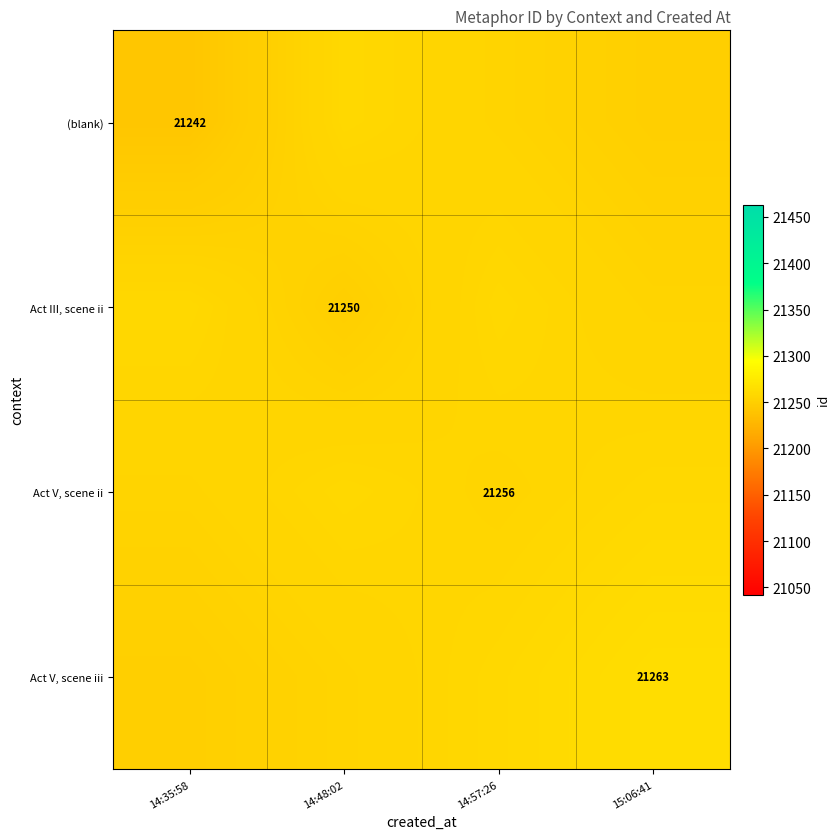

At which category is the sum across all series the highest?

14:57:26